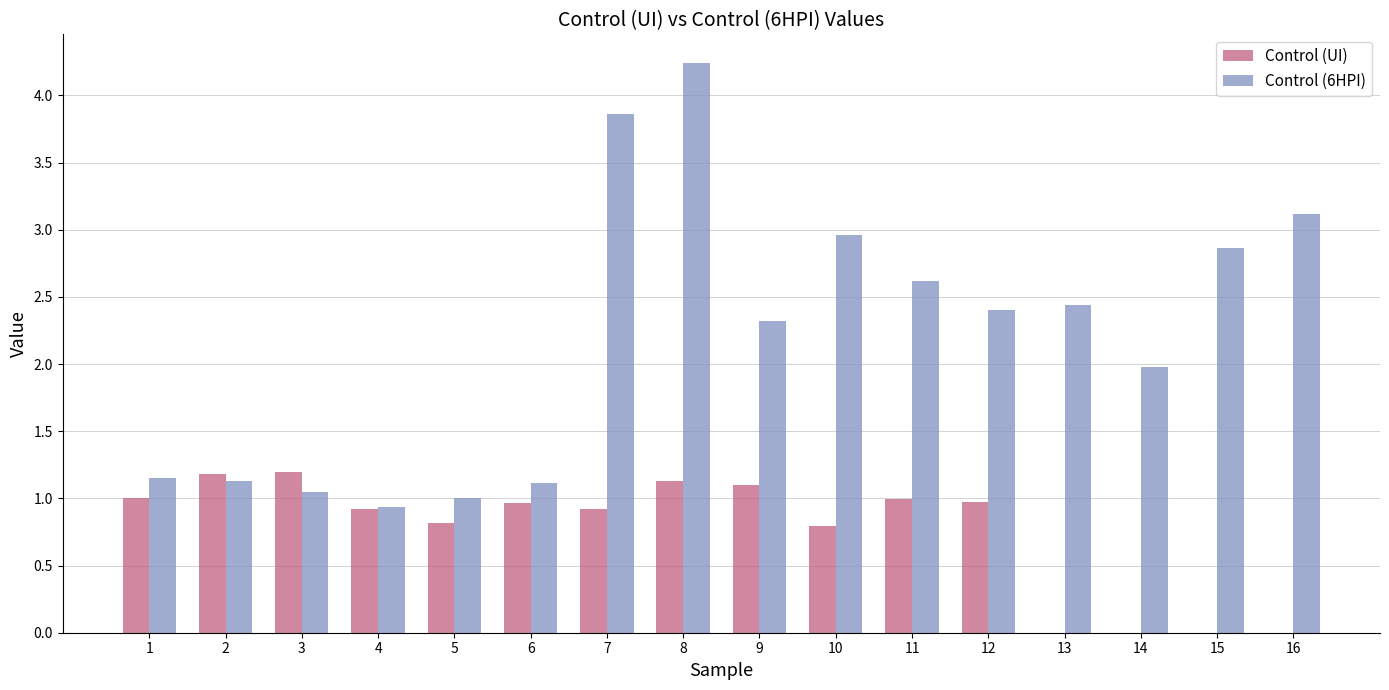

Count the number of categories in the chart.

16